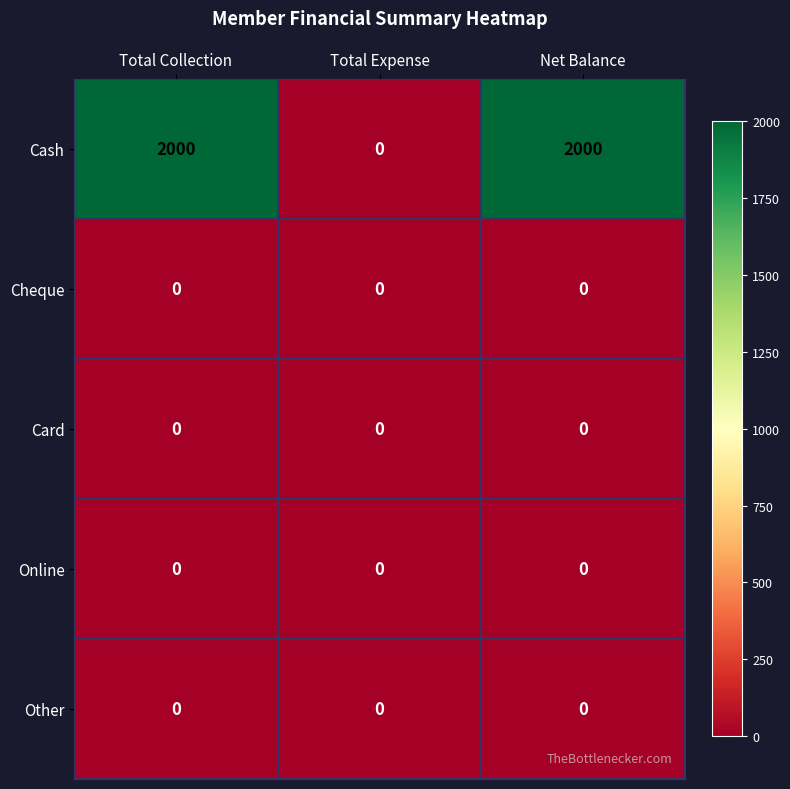

Count the number of data series in this chart.

5